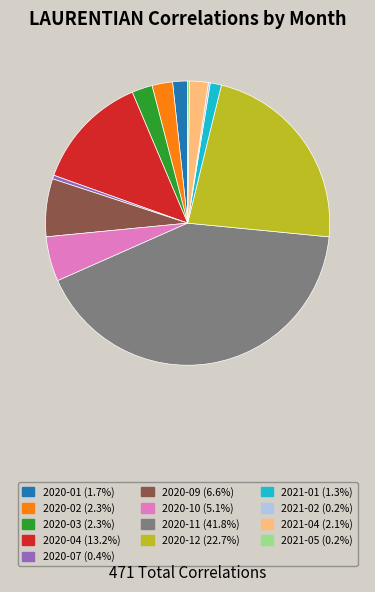

Is there any slice that represents more than half of the pie?

No